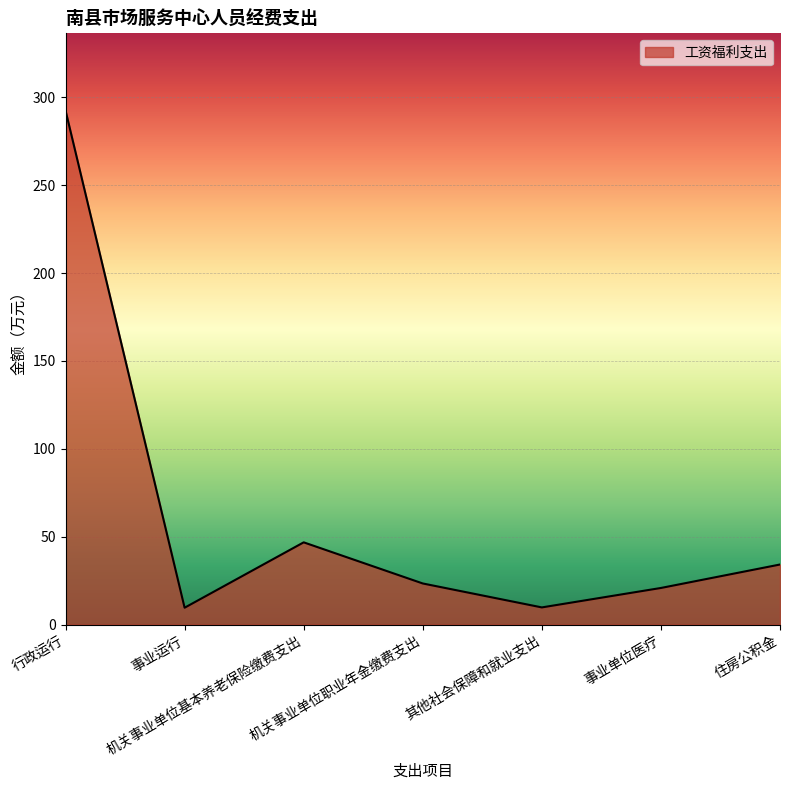

What is the maximum value shown in the chart?

292.5